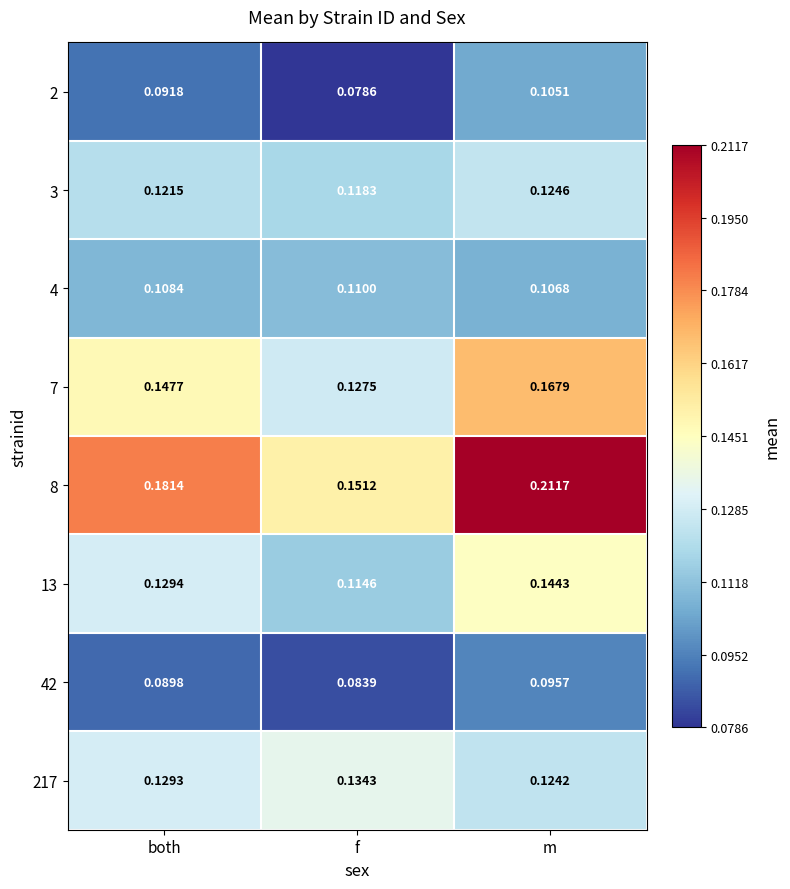

Rank the categories by 8 value from highest to lowest.

m, both, f